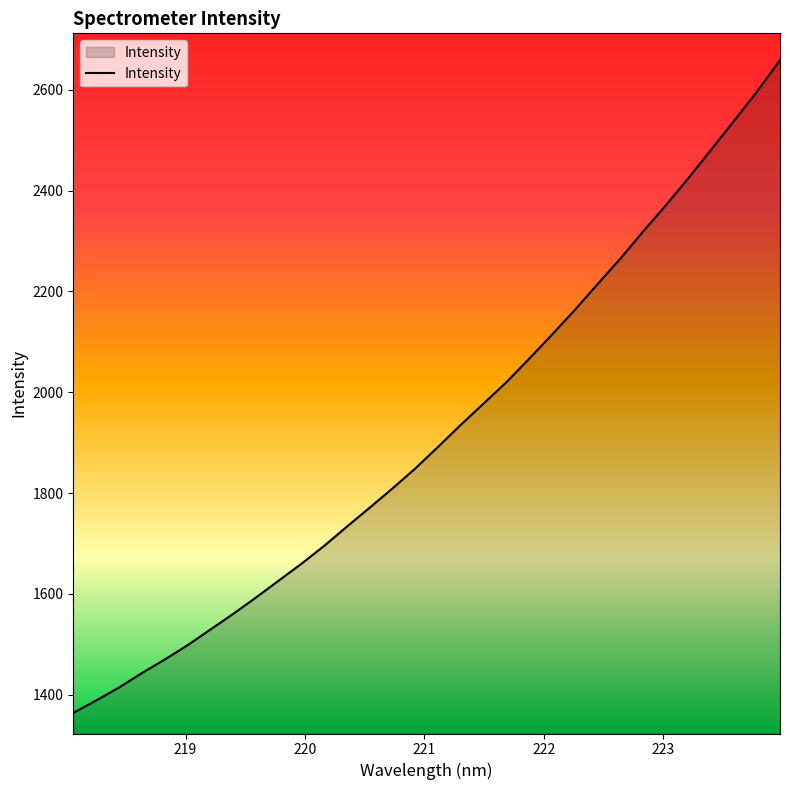

What is the maximum value shown in the chart?

2658.8